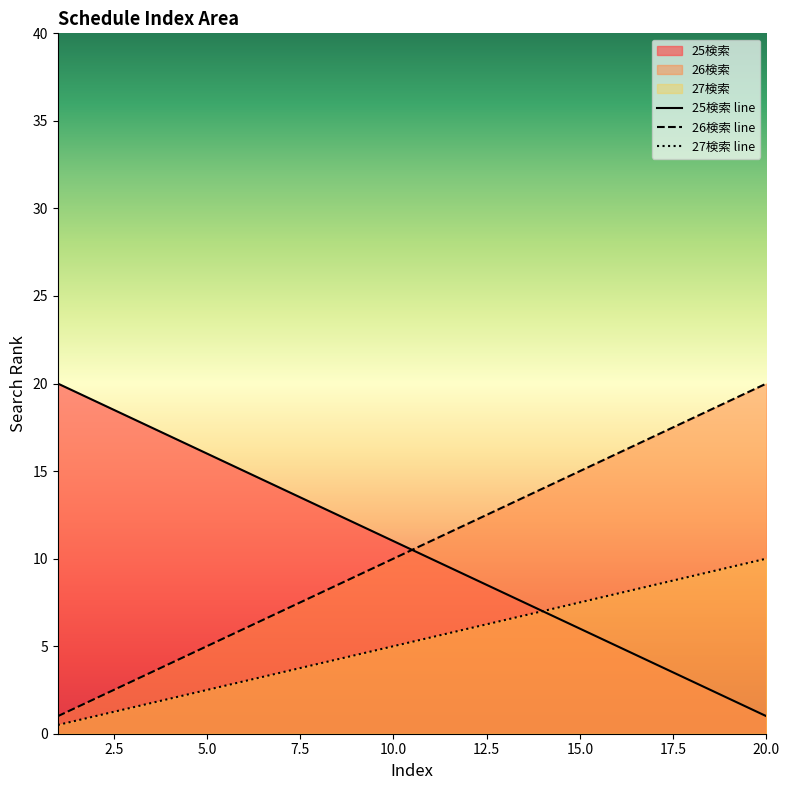

What are all the series names shown in the legend?

25検索 line, 26検索 line, 27検索 line